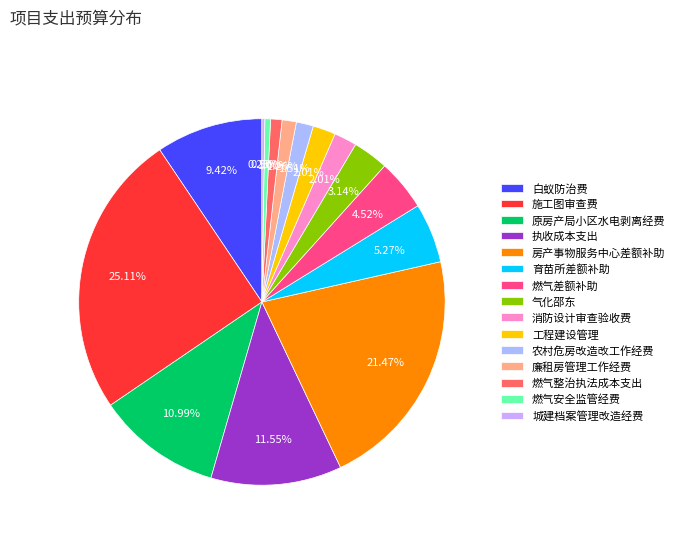

Rank the categories by value from lowest to highest.

城建档案管理改造经费, 燃气安全监管经费, 燃气整治执法成本支出, 廉租房管理工作经费, 农村危房改造改工作经费, 消防设计审查验收费, 工程建设管理, 气化邵东, 燃气差额补助, 育苗所差额补助, 白蚁防治费, 原房产局小区水电剥离经费, 执收成本支出, 房产事物服务中心差额补助, 施工图审查费